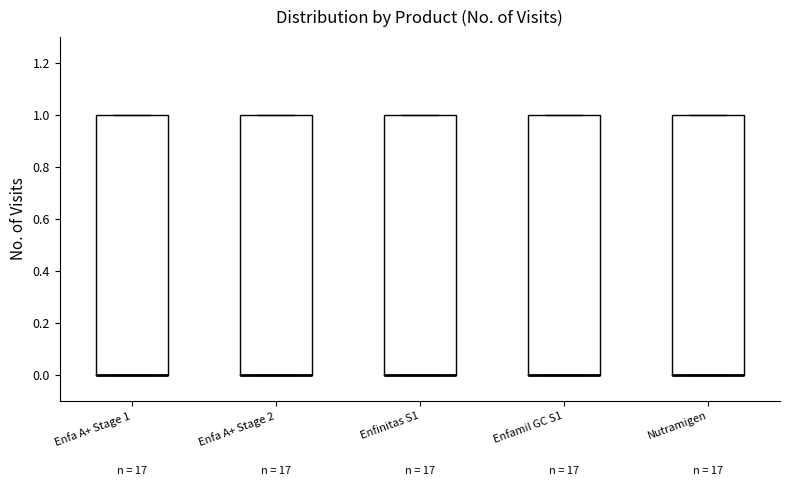

Where is the lower edge of the box for Enfinitas S1 on the y-axis? The values are not printed on the chart, so give them approximately, as read against the axis.

0